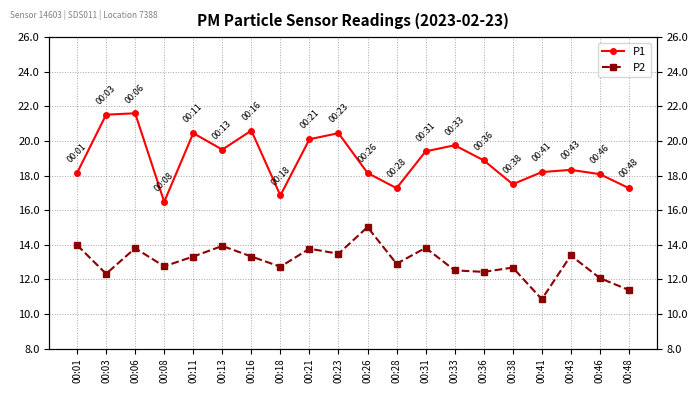

At which category does the chart reach its minimum across all series?

00:41